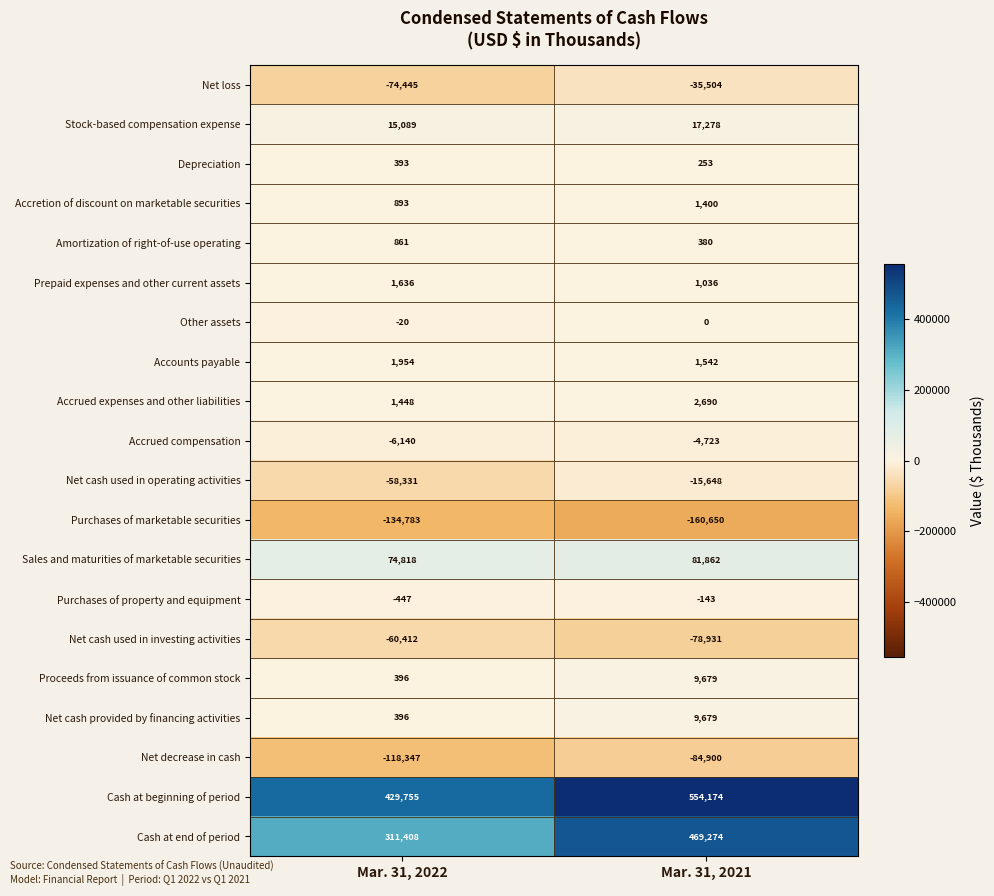

Which series has the widest spread of values?

Cash at end of period